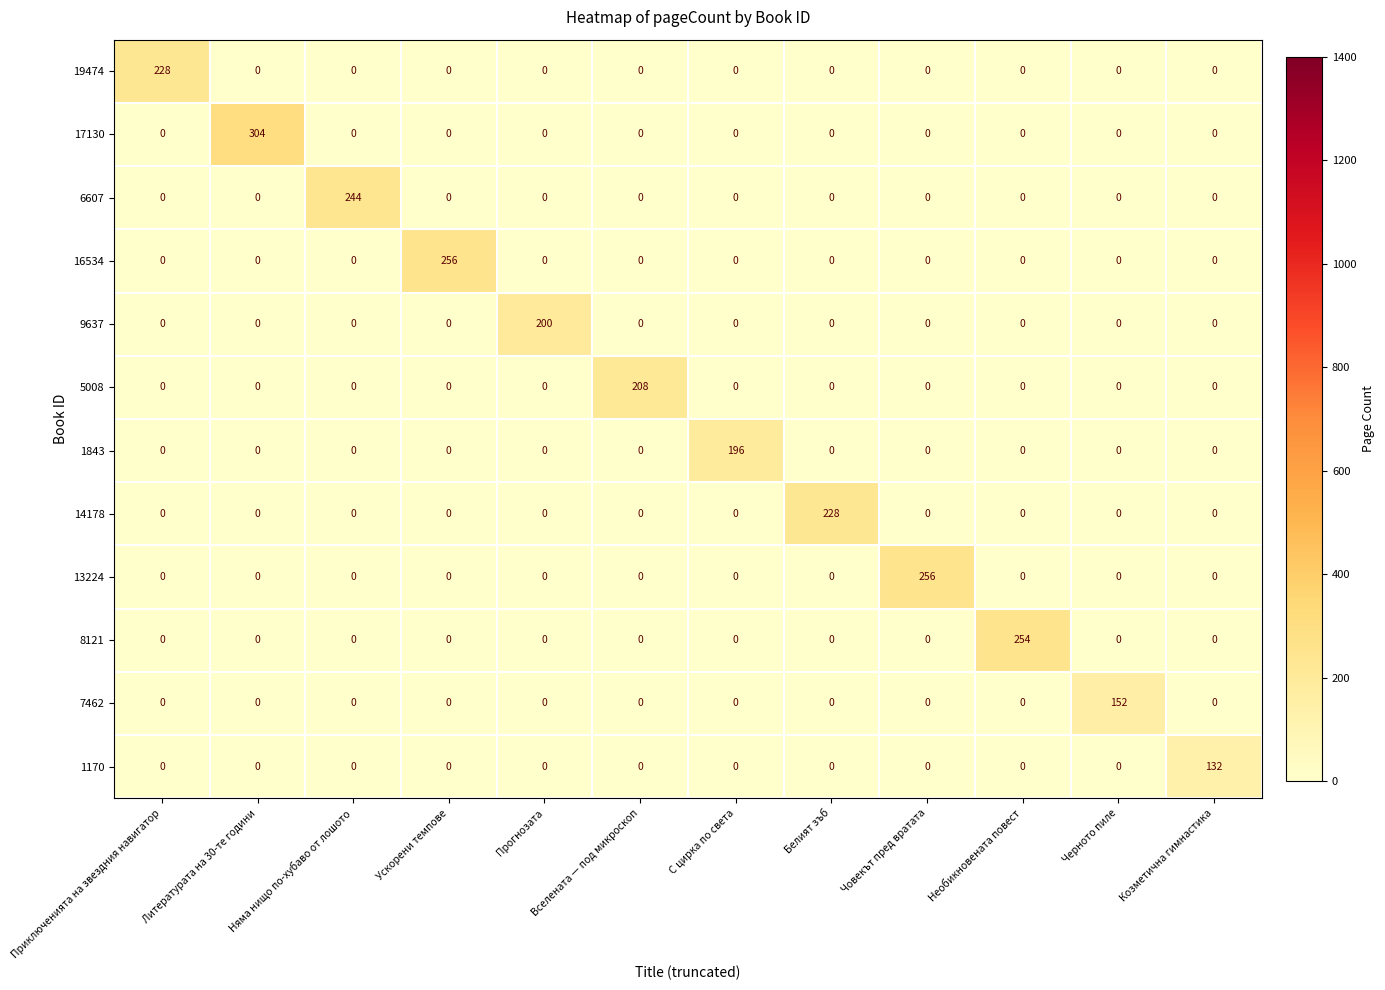

What is the greatest value displayed?

304